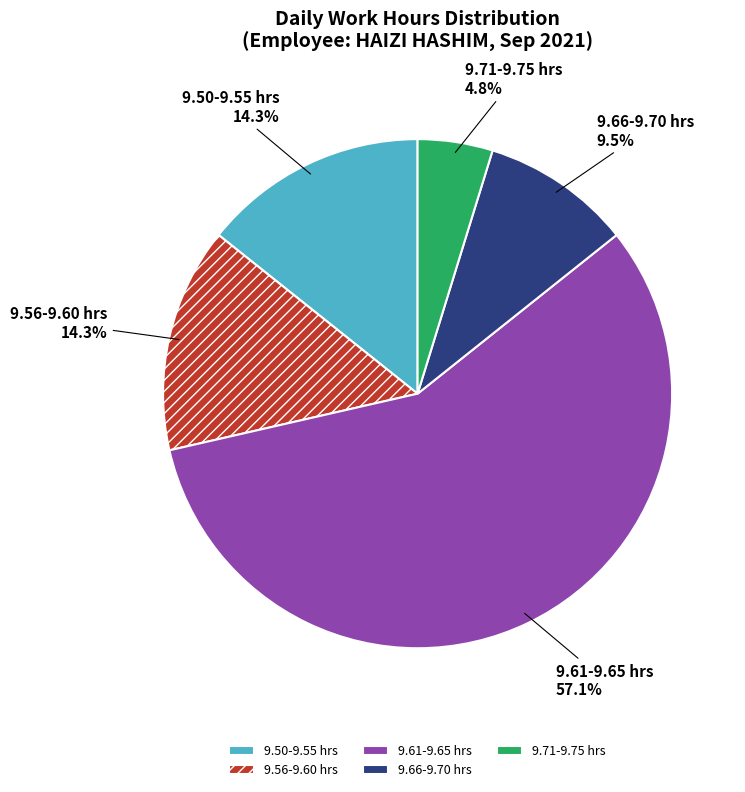

Between 9.56-9.60 hrs and 9.61-9.65 hrs, which is larger?

9.61-9.65 hrs